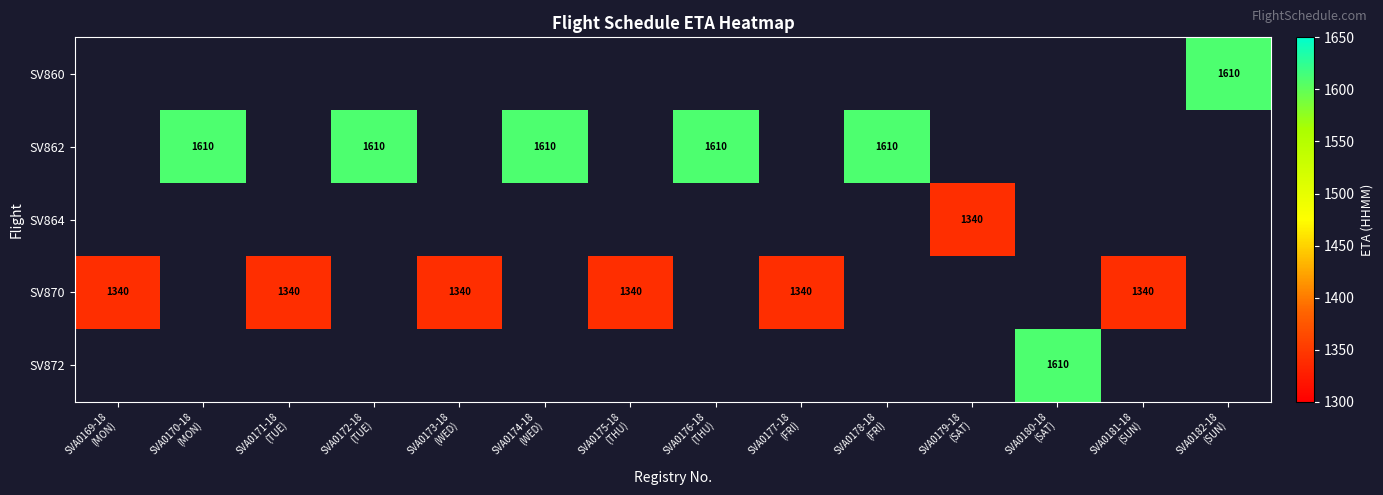

Which series has the largest range (max minus min)?

SV870